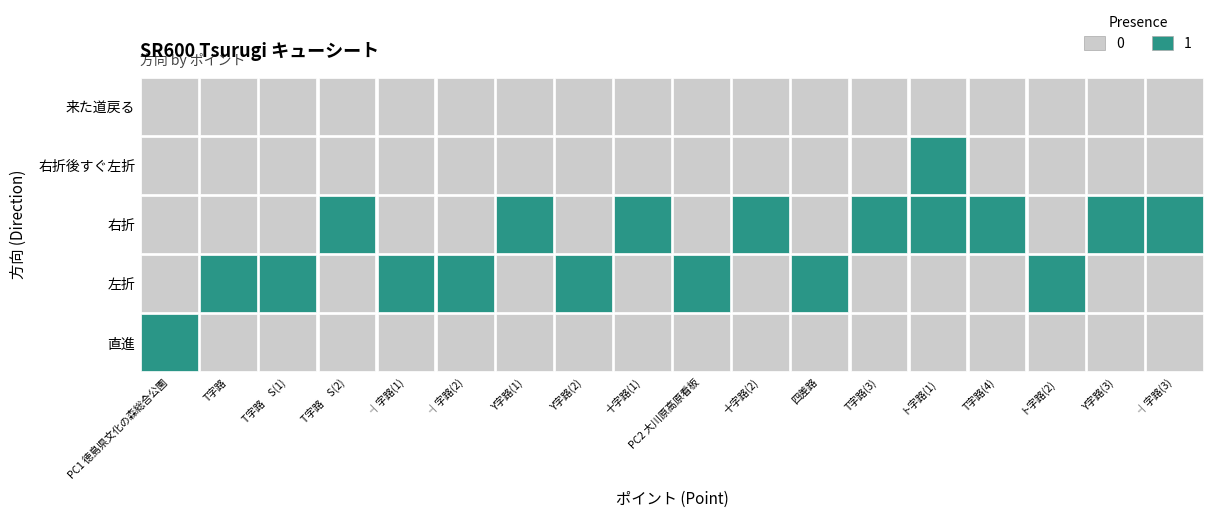

Between Y字路(2) and 四差路, which series saw the biggest shift?

直進